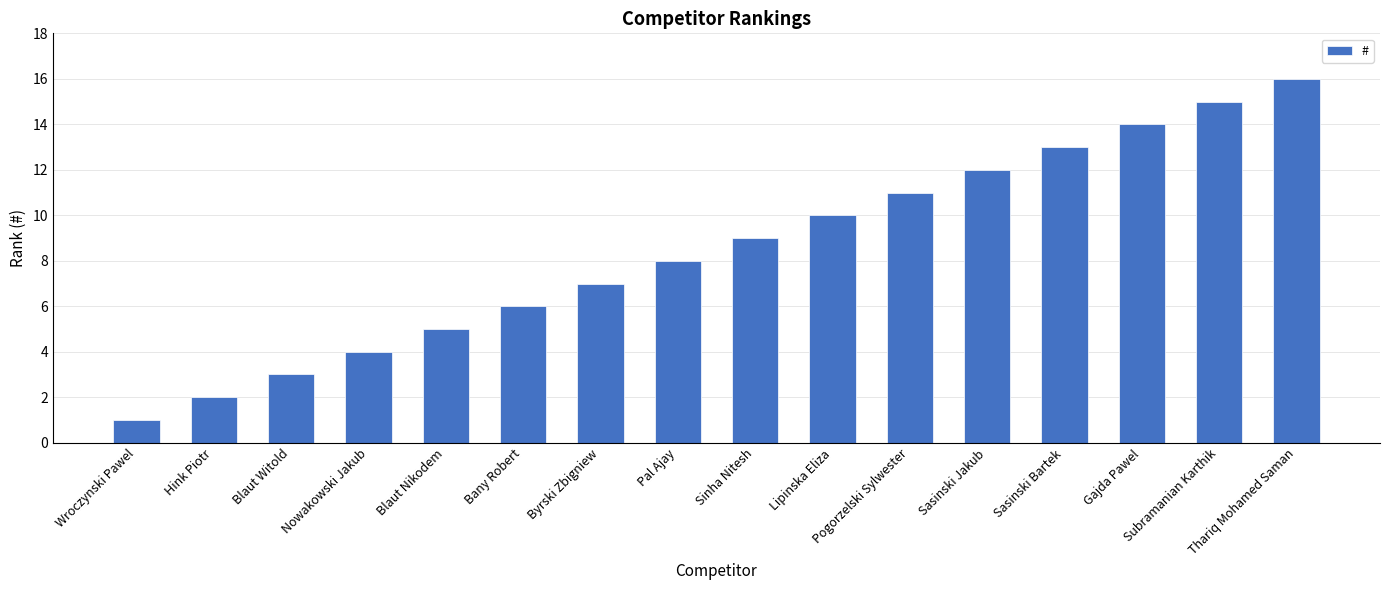

At which label is the value closest to 8?

Pal Ajay